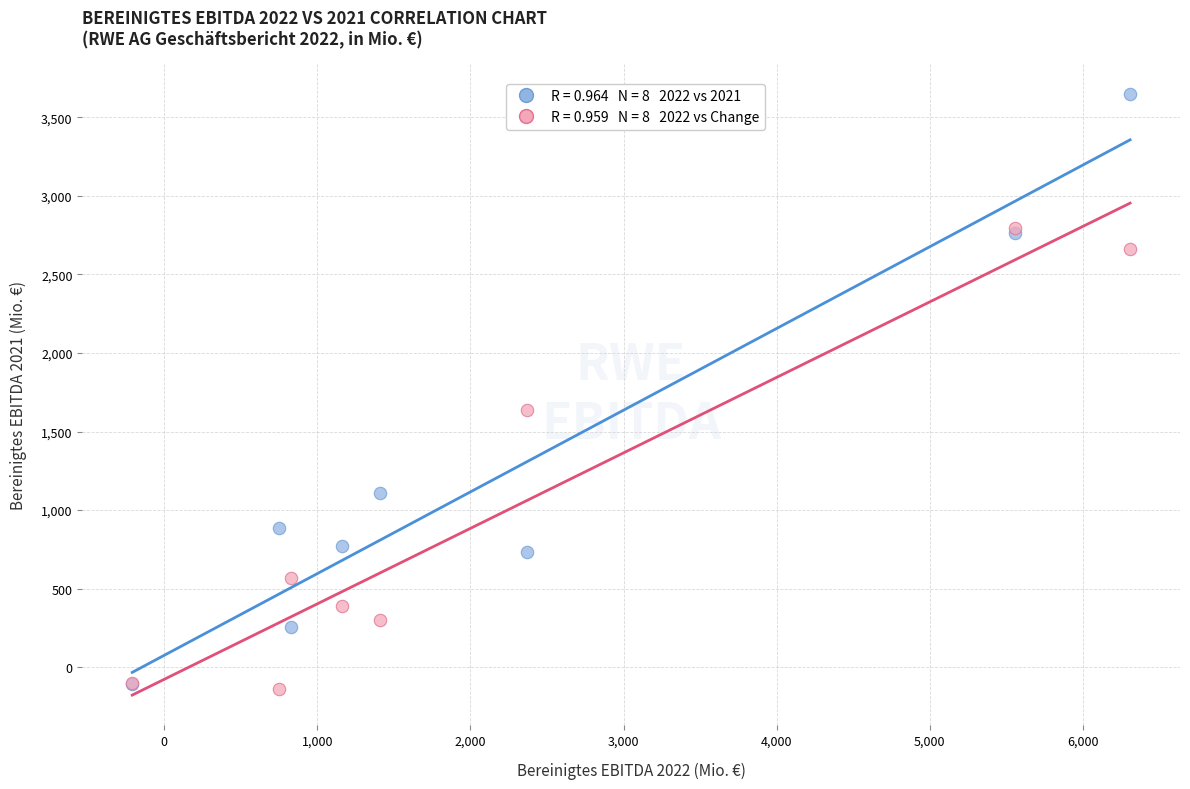

Across all series, what Y value is closest to 1756?

1638